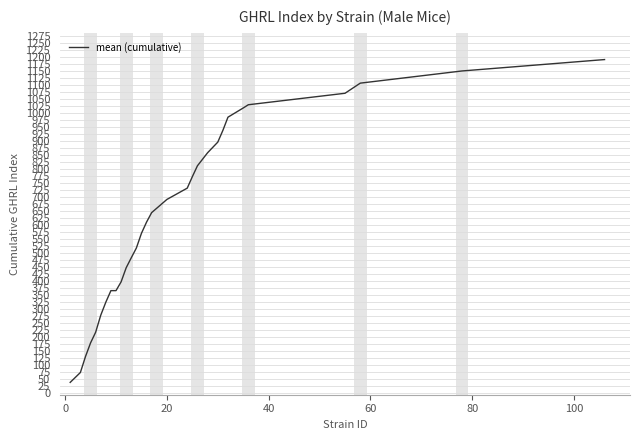

What is the minimum value shown in the chart?

39.0